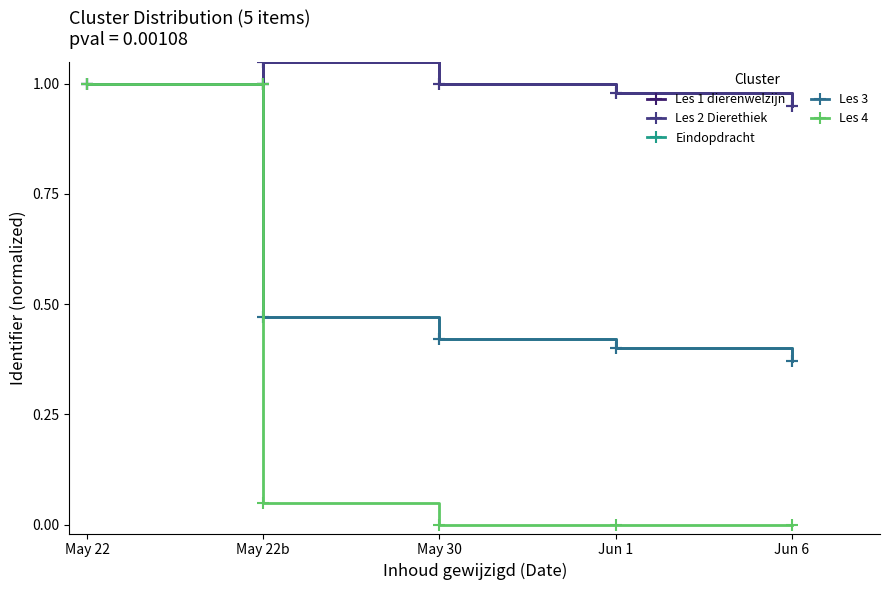

The value of Eindopdracht at May 22b is 0.5. True or false?

True